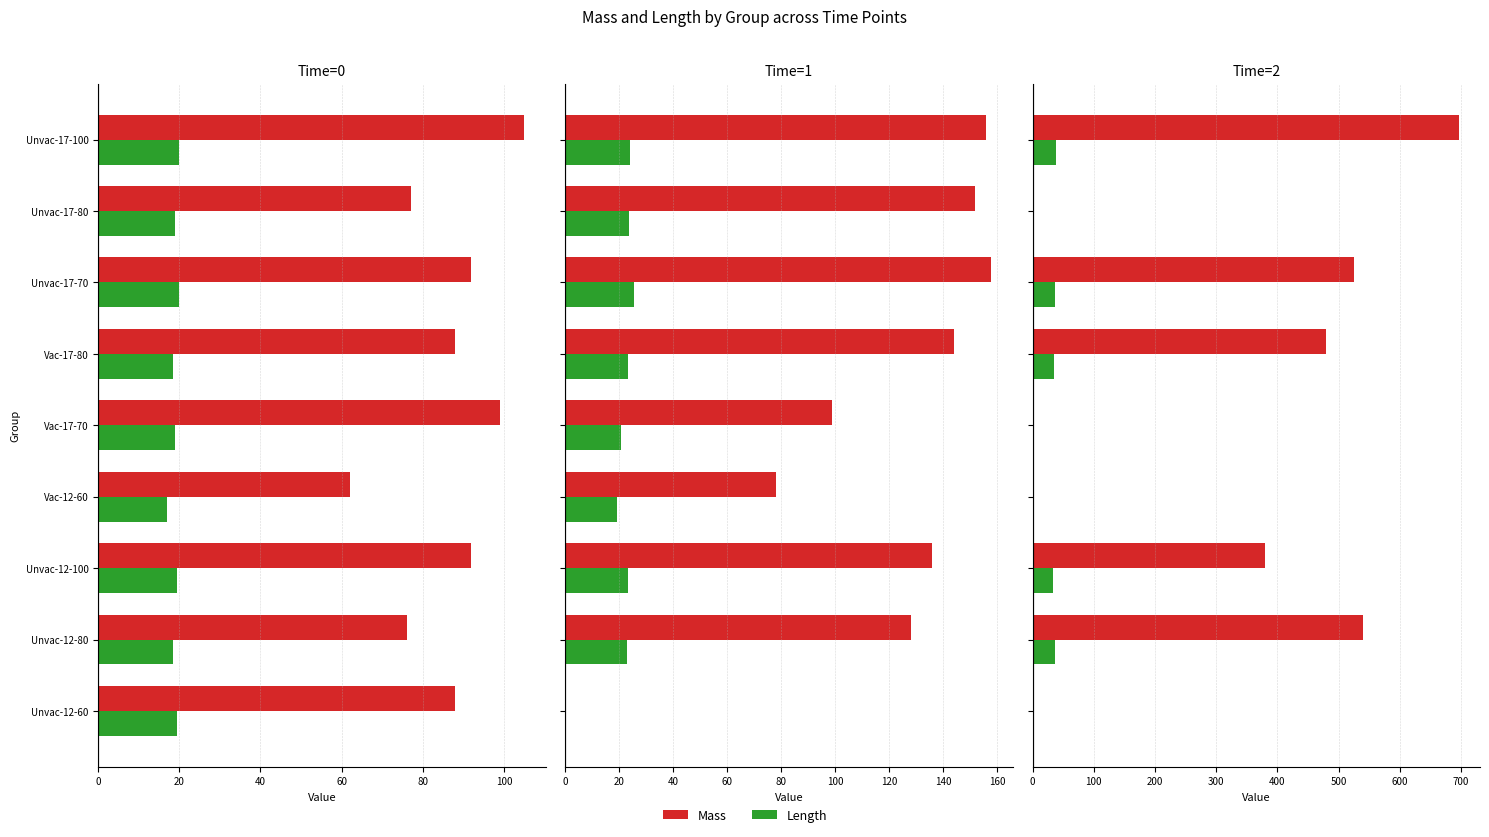

Which series has the widest spread of values?

Mass